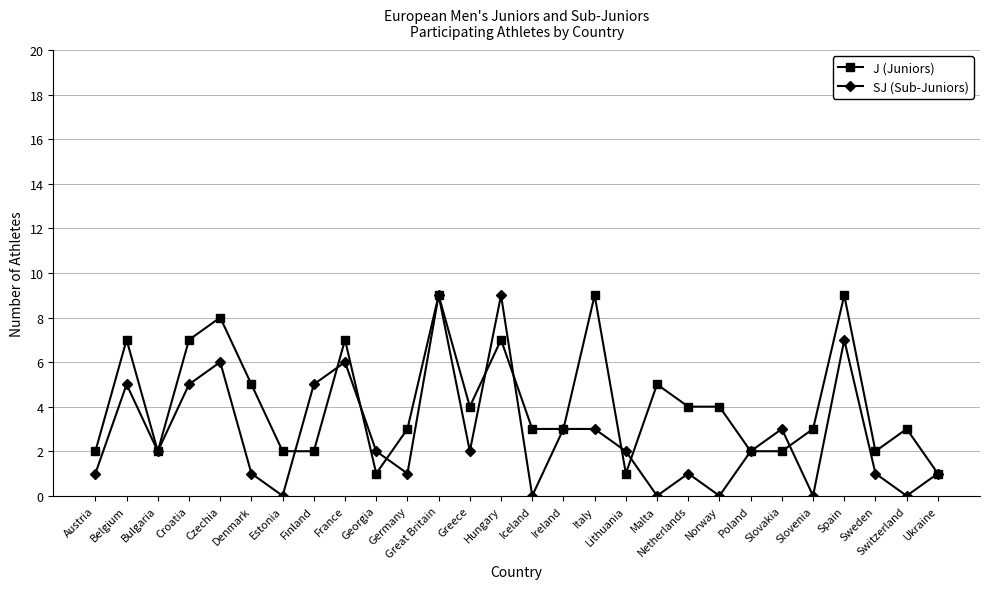

Read the J (Juniors) value at Croatia.

7